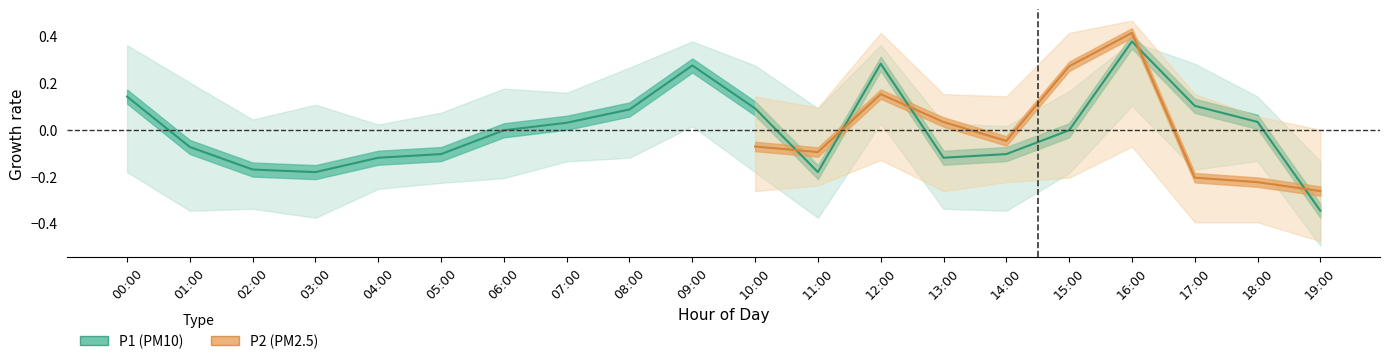

Where does the data first go above 0?

00:00